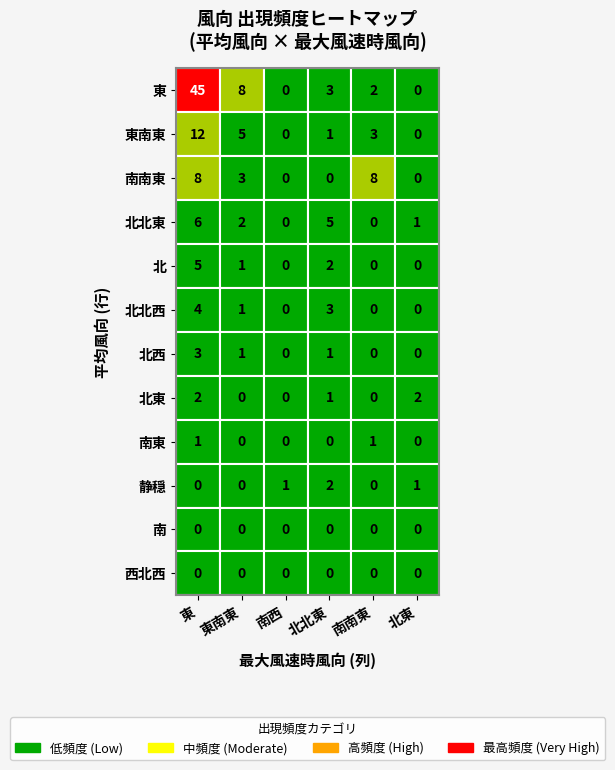

What is the spread (max minus min) of values at 北?

5